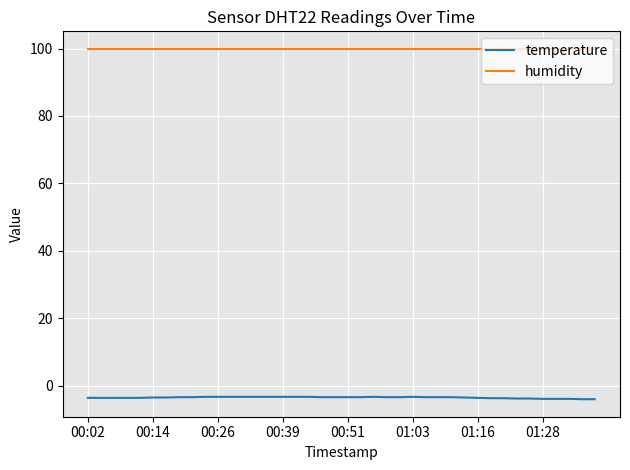

Rank the series by their average value, from highest to lowest.

humidity, temperature